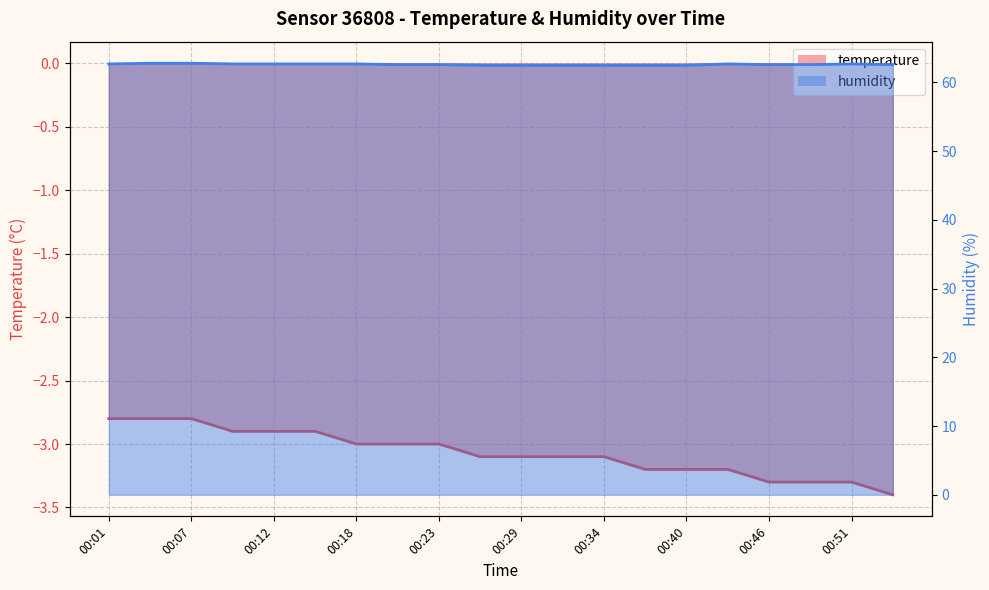

Rank the series by their average value, from highest to lowest.

humidity, temperature